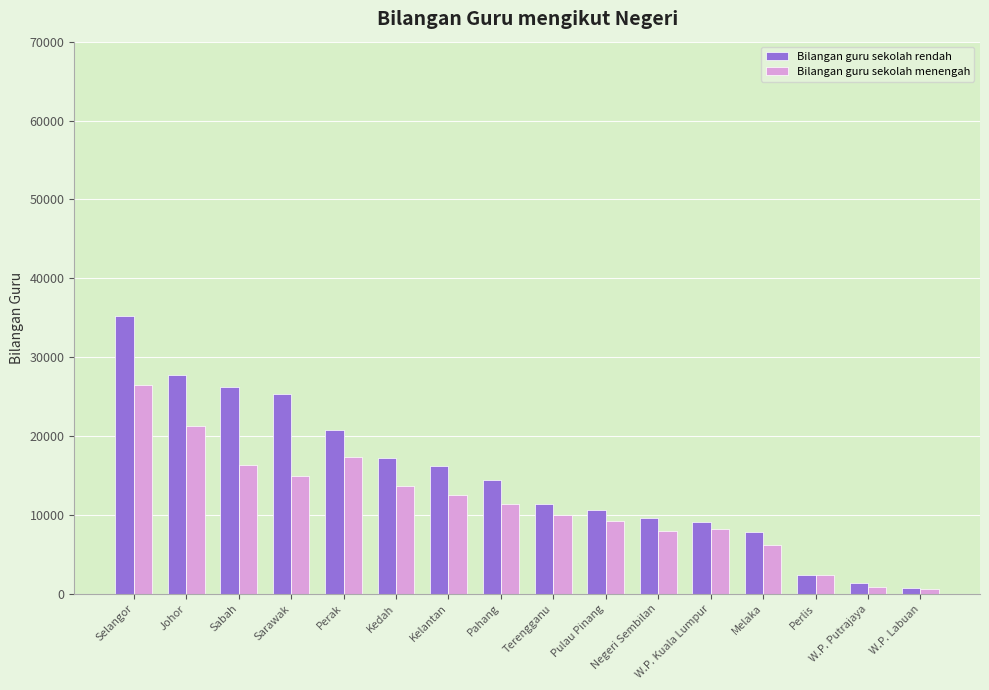

What is the average value of the Bilangan guru sekolah rendah series?

14775